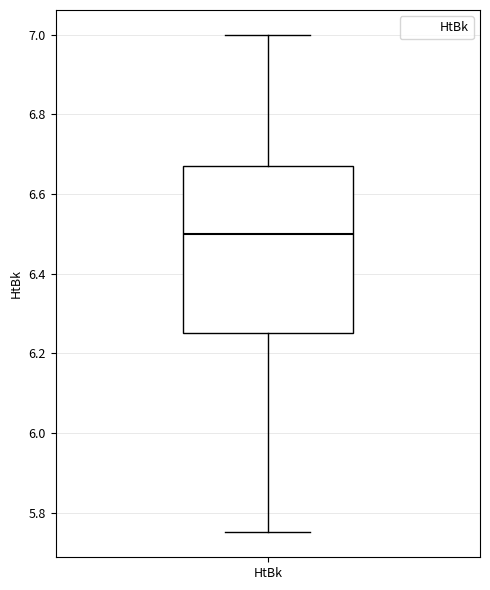

Where does the lower whisker of the box for HtBk end on the y-axis? The values are not printed on the chart, so give them approximately, as read against the axis.

5.76